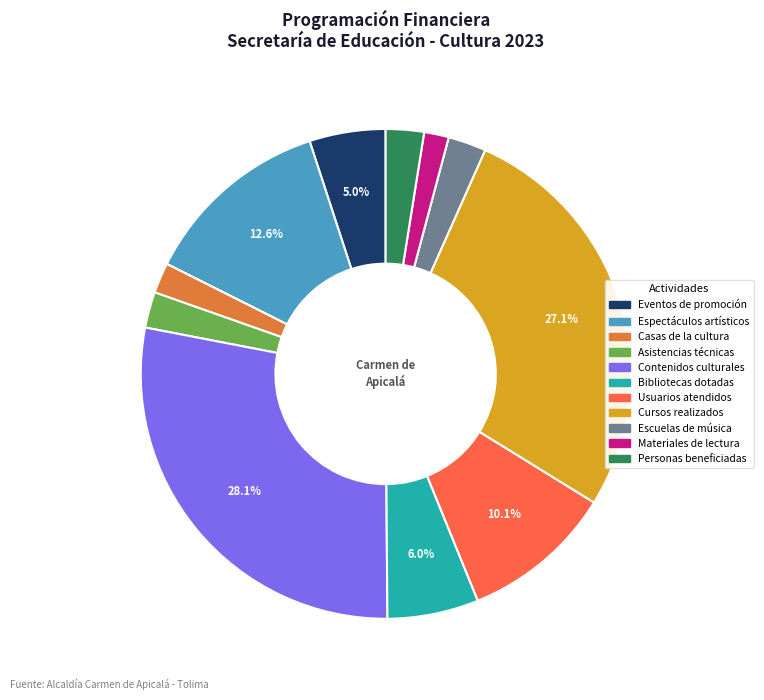

Is the sum of Personas beneficiadas and Espectáculos artísticos greater than half?

No